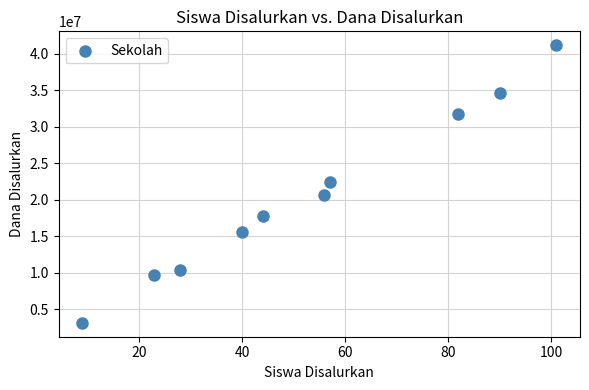

What is the range of Y values (max minus min)?

38025000